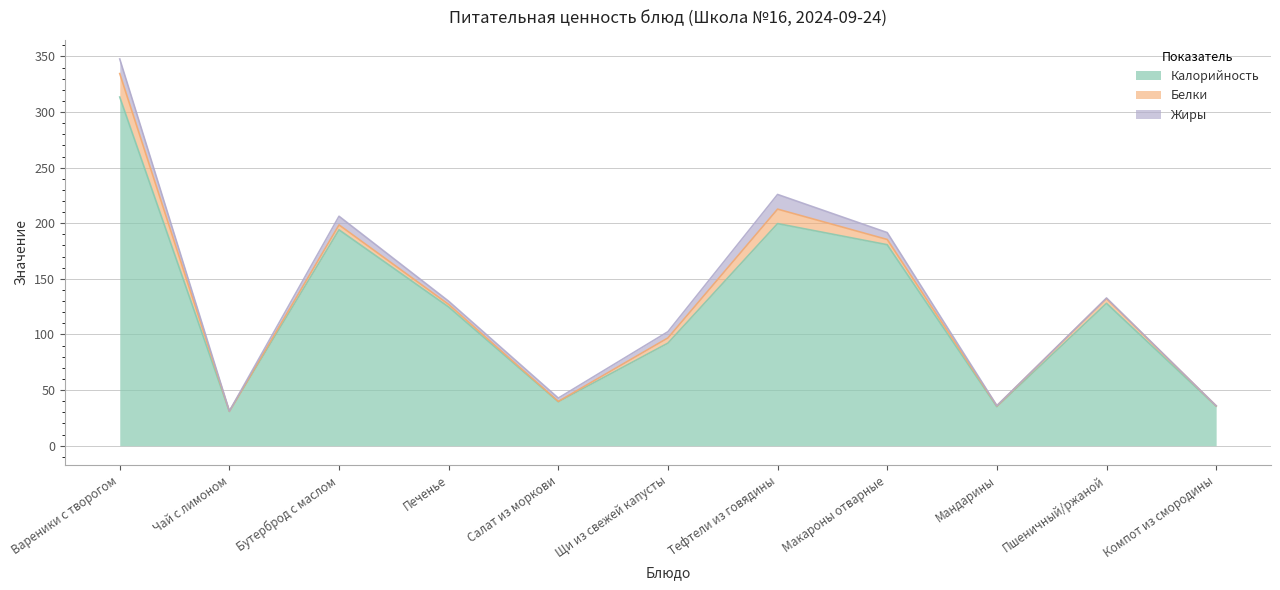

How many lines are shown in the chart?

3